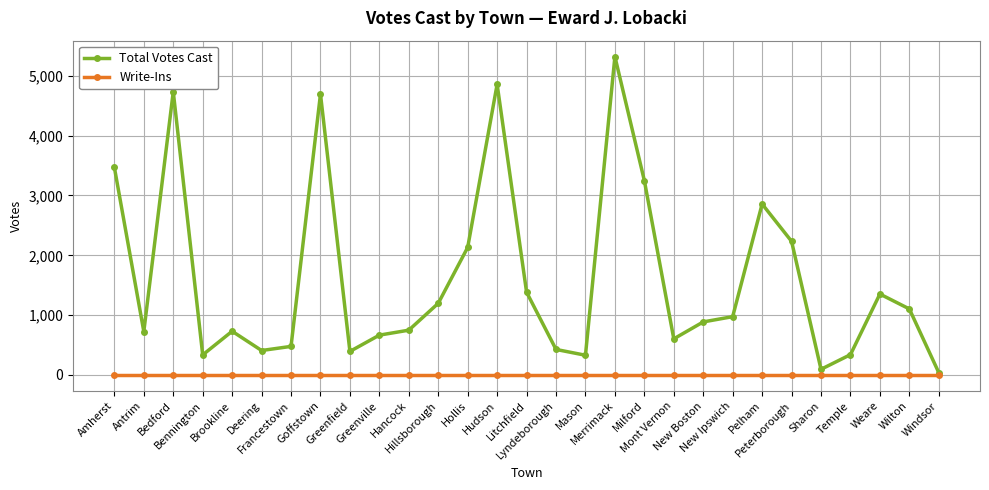

Rank the series at Hollis from highest to lowest value.

Total Votes Cast, Write-Ins